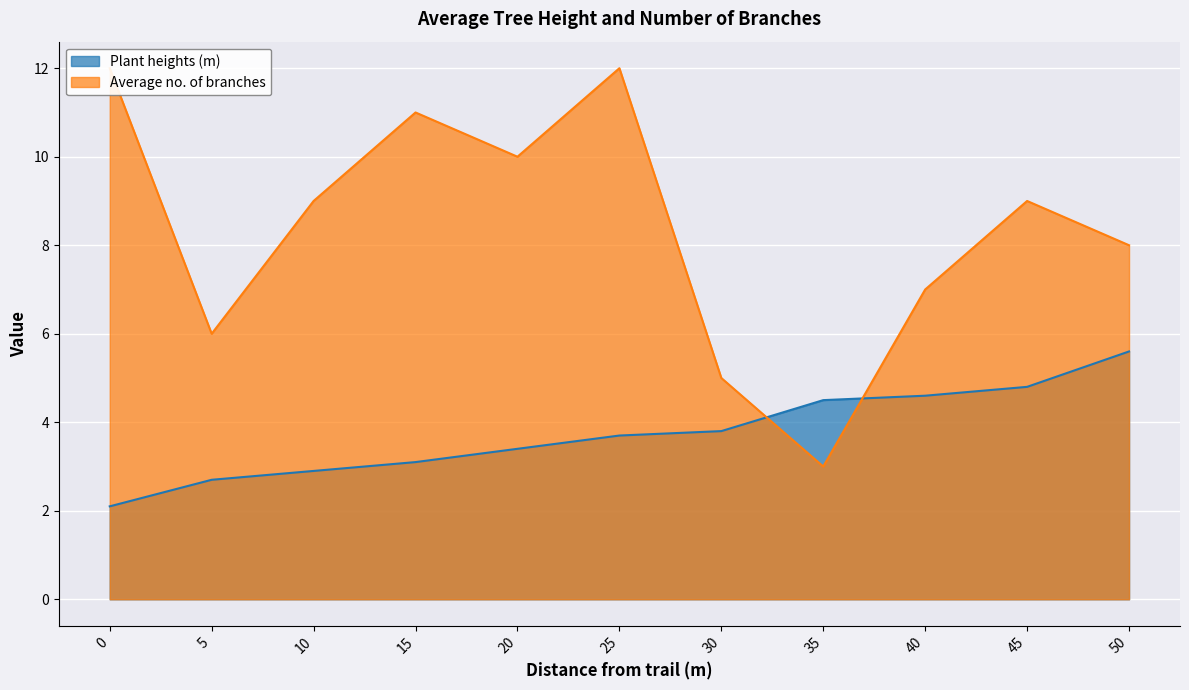

What is the difference between the second highest and second lowest values in the Plant heights (m) series?

2.1